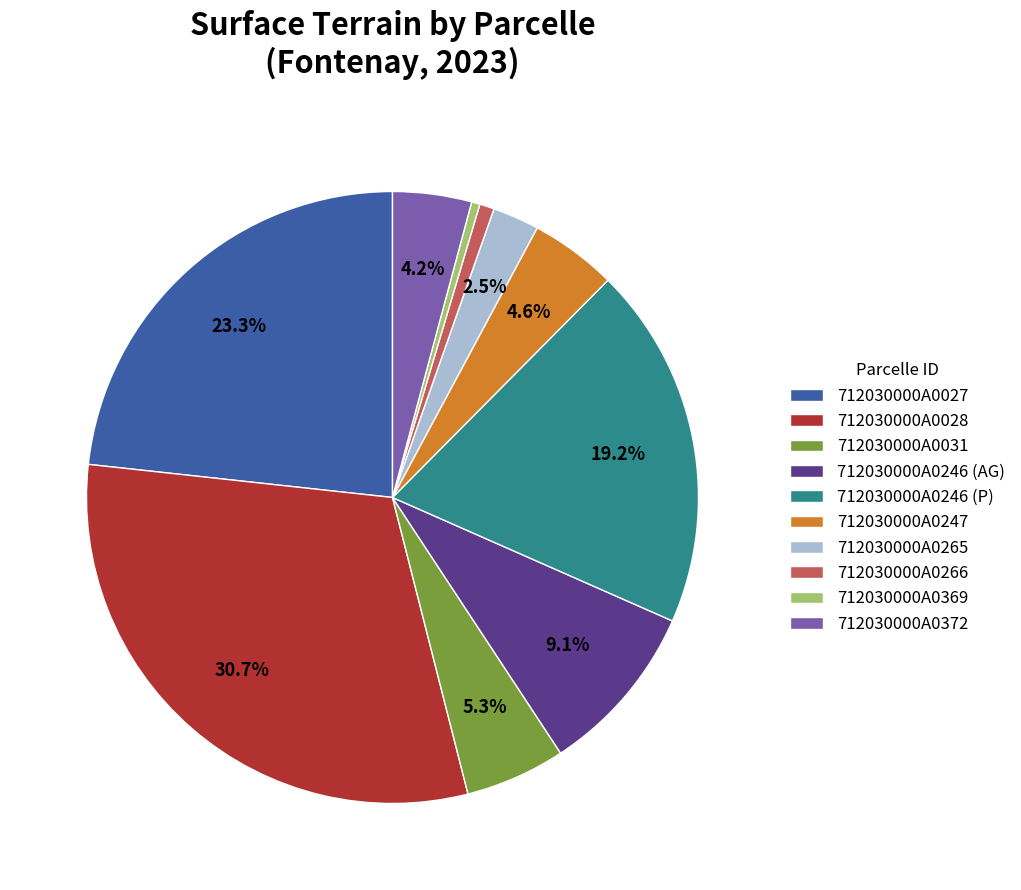

To the nearest percent, what is the average slice percentage?

10%